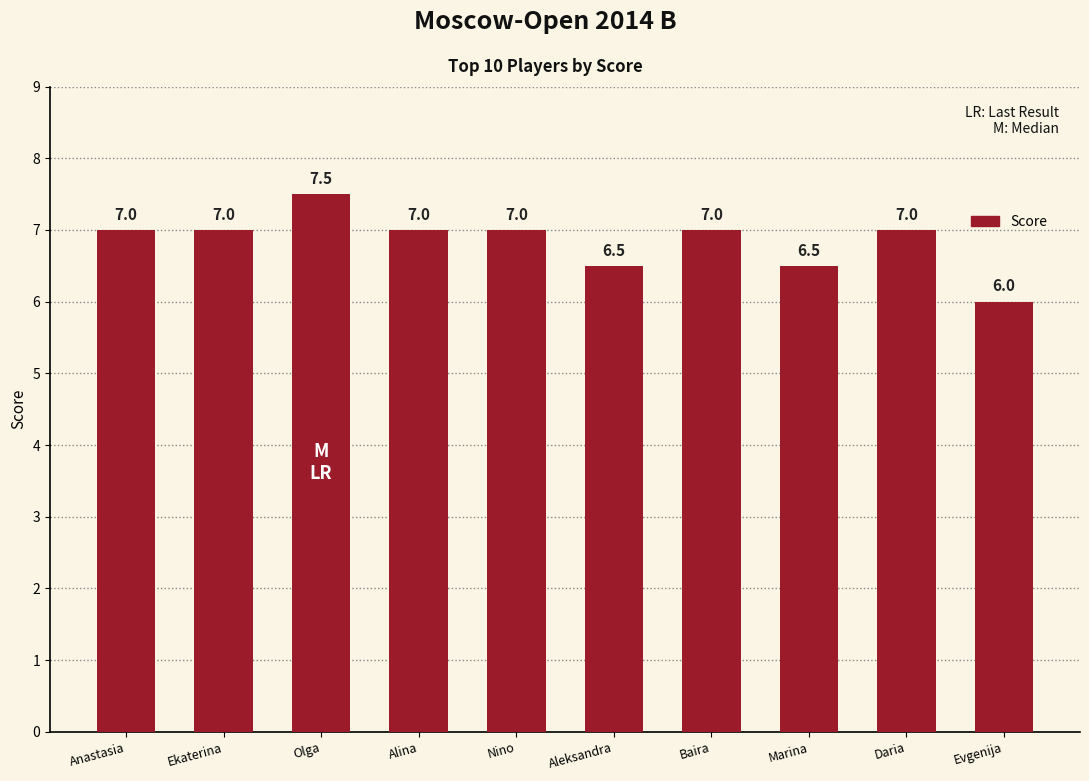

Which label corresponds to the smallest value in the chart?

Evgenija